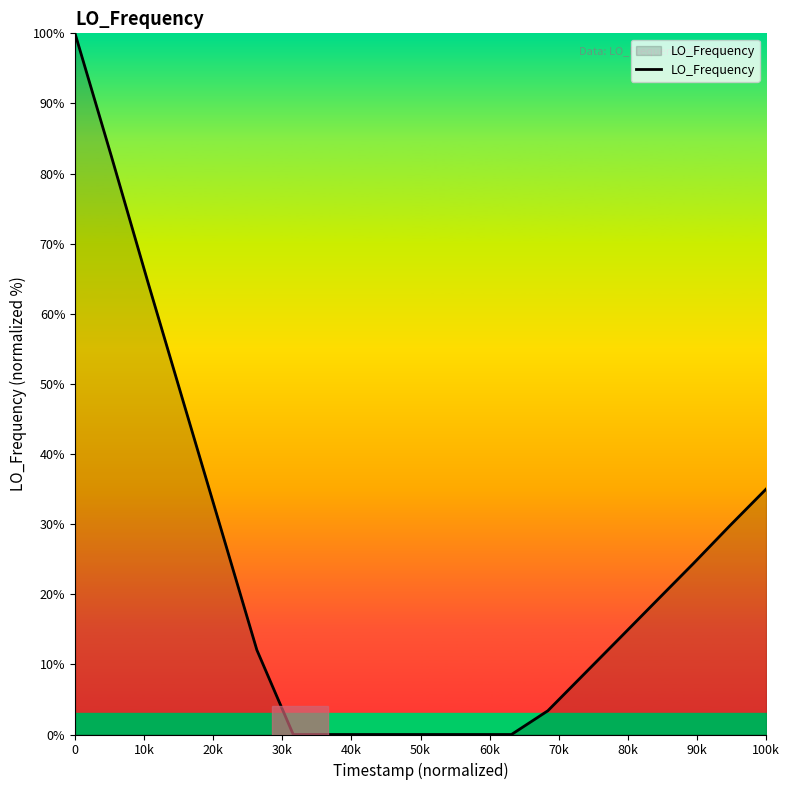

What is the maximum value shown in the chart?

100.0